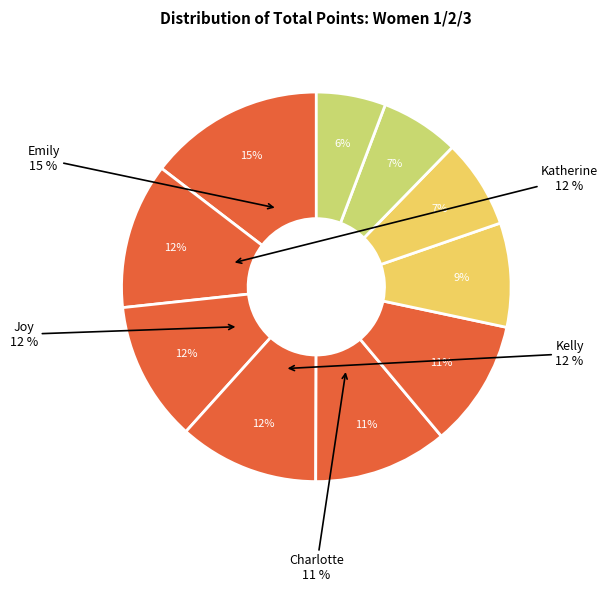

The Abby Cole slice represents 7% of the pie. True or false?

True